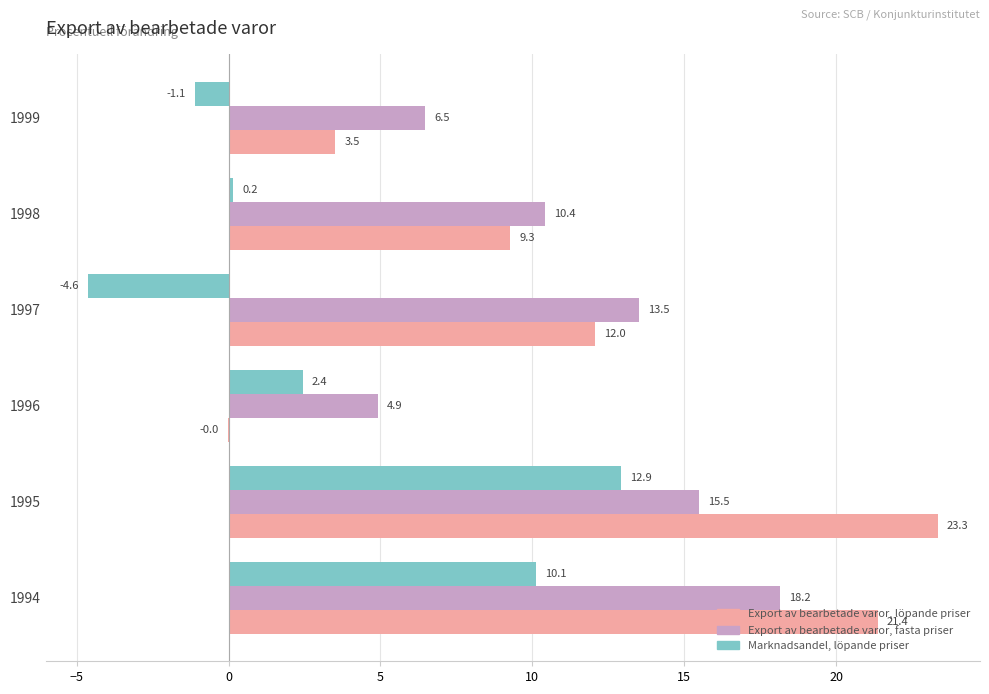

What value does the Marknadsandel, löpande priser series have at 1996?

2.4